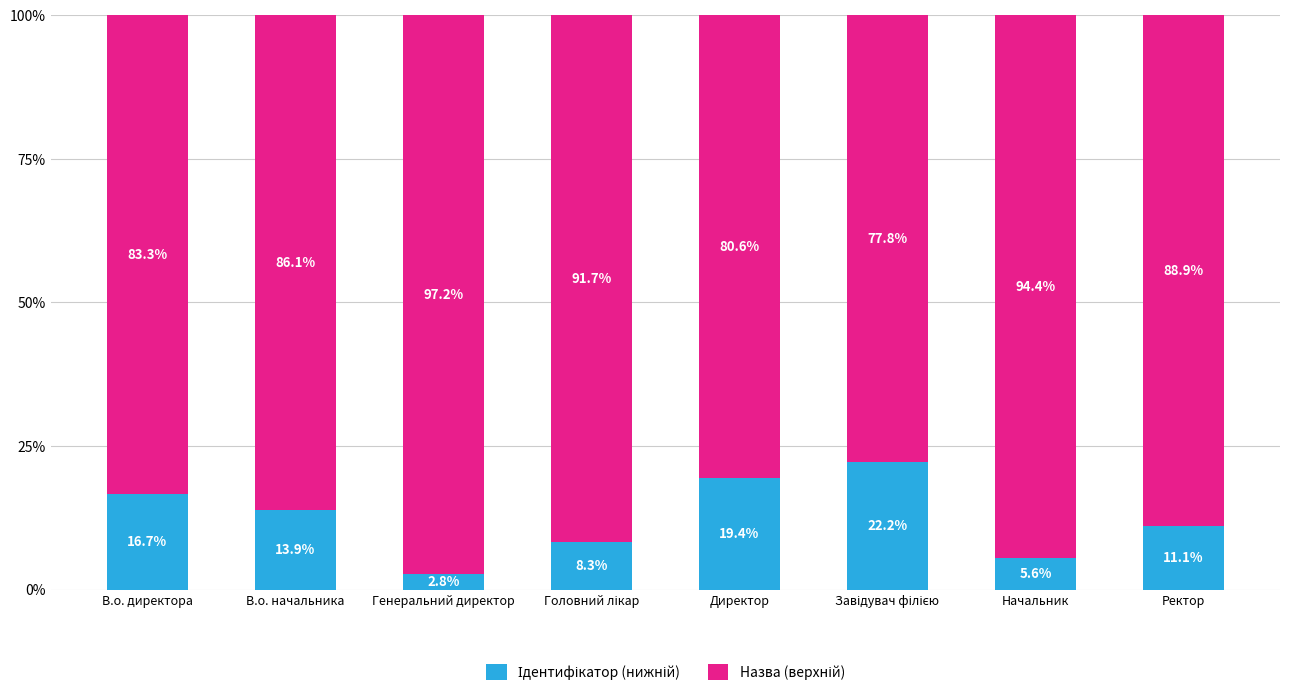

What is the total value across all series at Ректор?

100.0